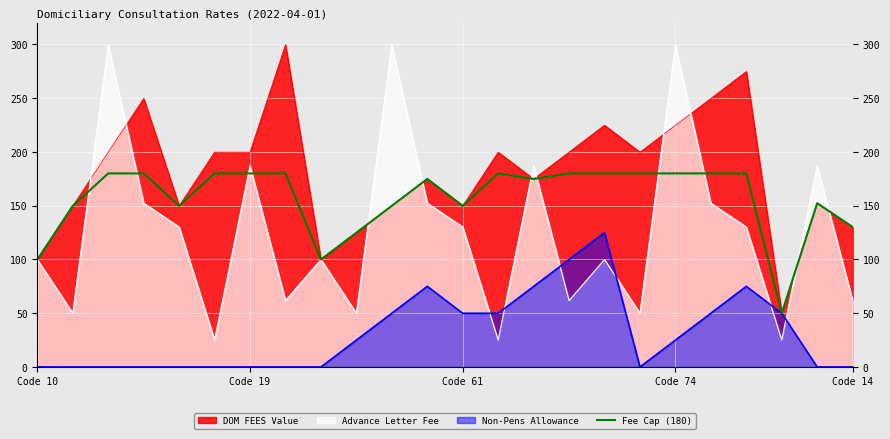

What is the minimum value for DOM FEES Value?

49.9